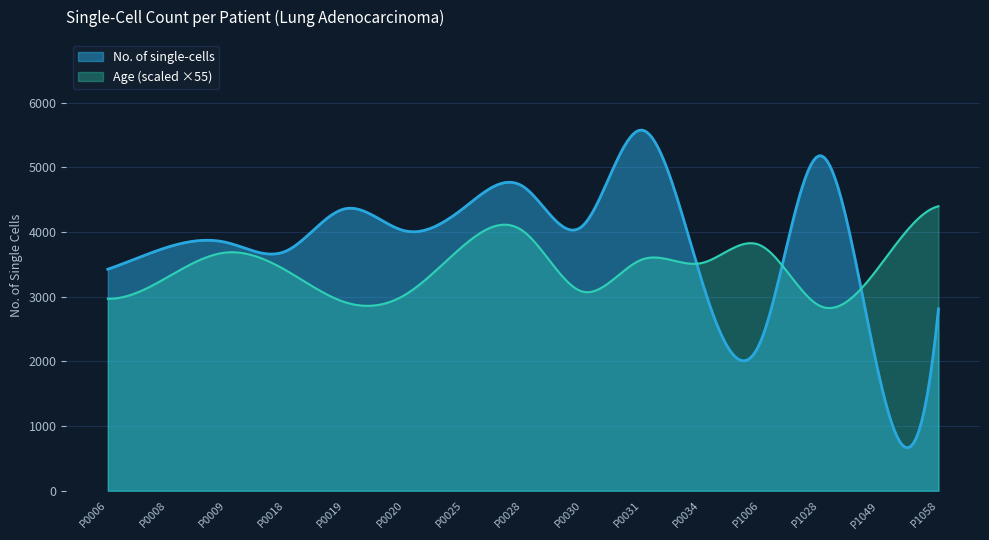

Does the chart display data point markers on the line(s)?

No